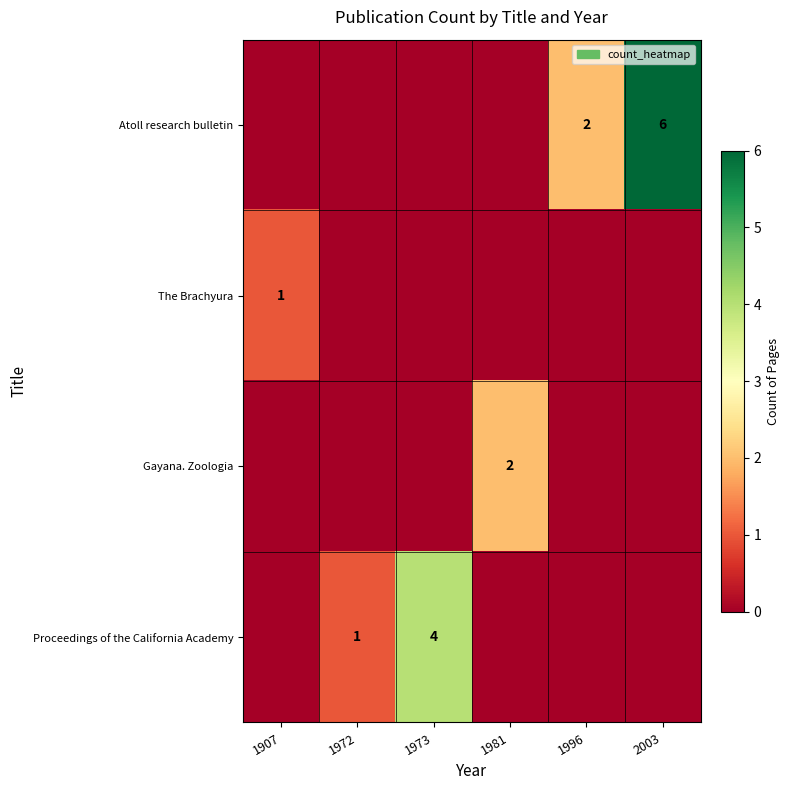

The The Brachyura series shows 1 at 1907. True or false?

True